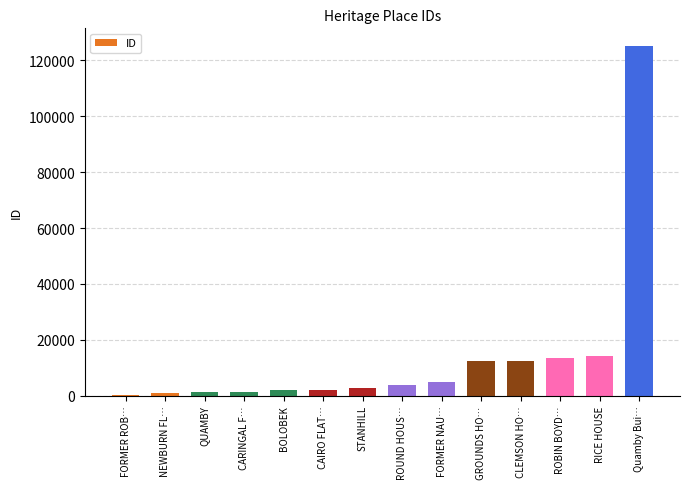

What is the sum of all values?

197097